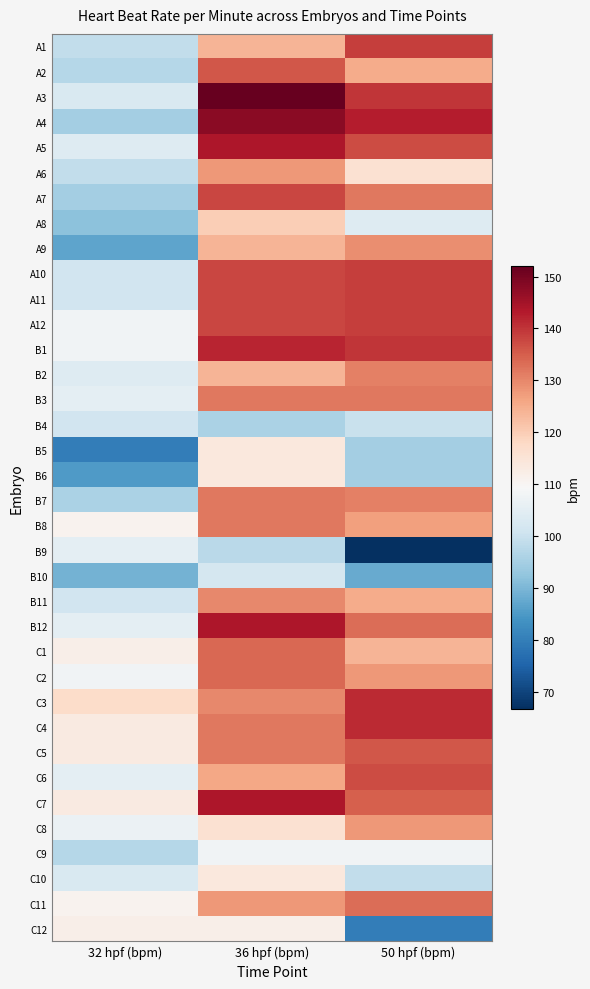

Which series changed the most between 36 hpf (bpm) and 50 hpf (bpm)?

C12